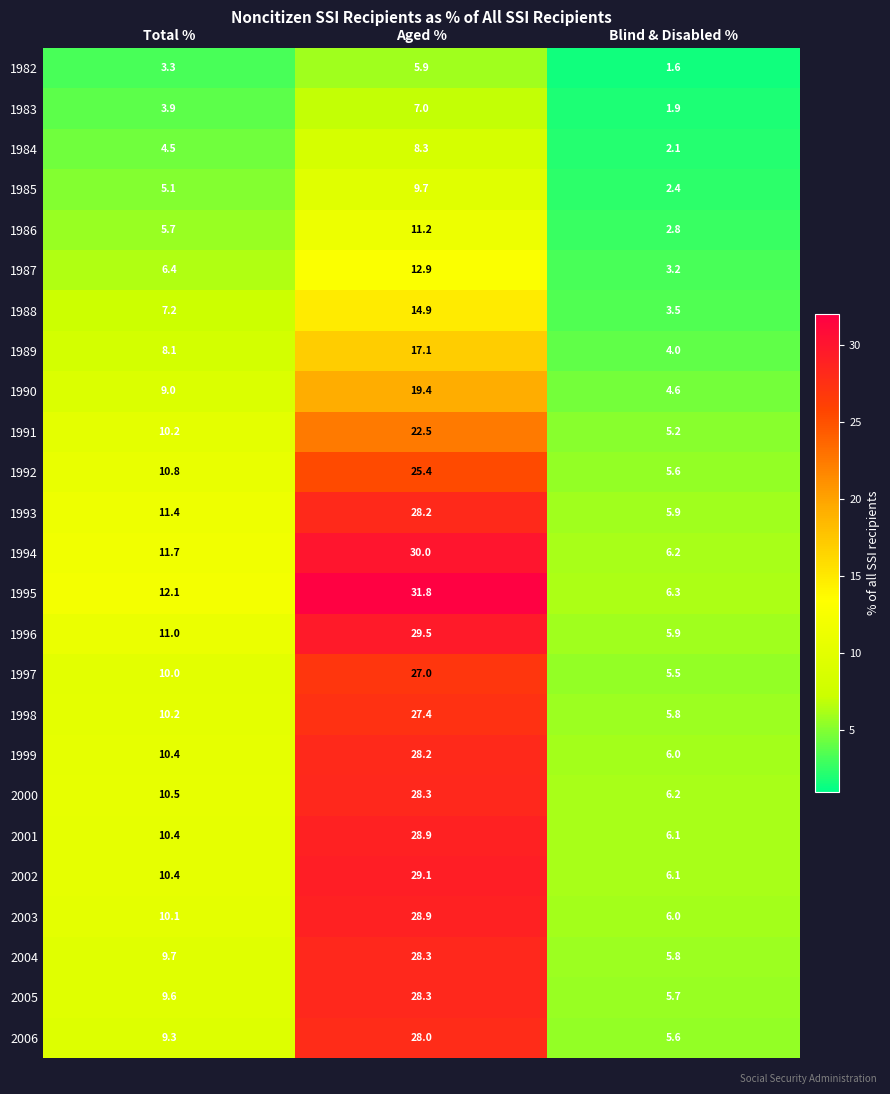

What is the greatest value displayed?

31.8